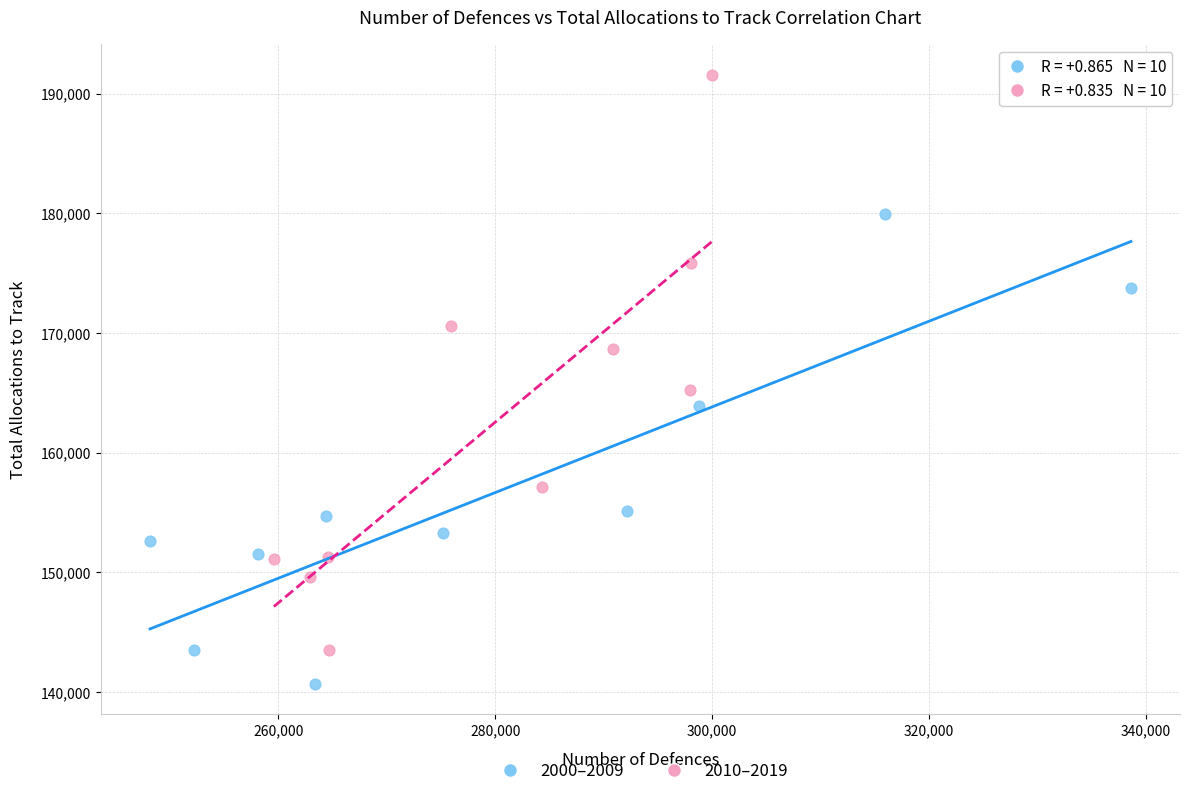

Which series contains the lowest Y value?

2000–2009